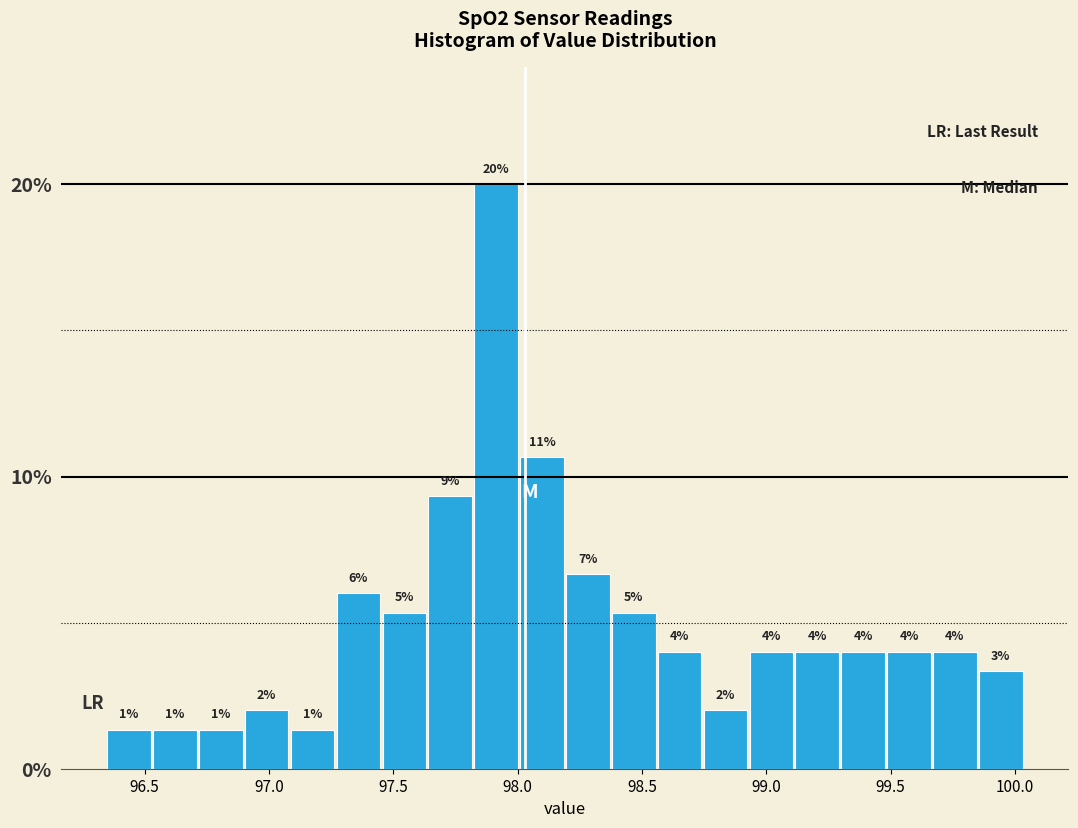

Around what value on the x-axis is the tallest bar? Give the approximate position of its centre, as read against the axis.

97.90